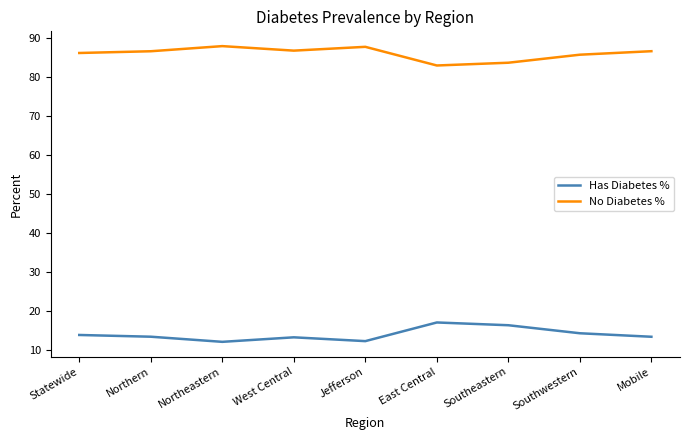

At how many categories does at least one series exceed 60?

9